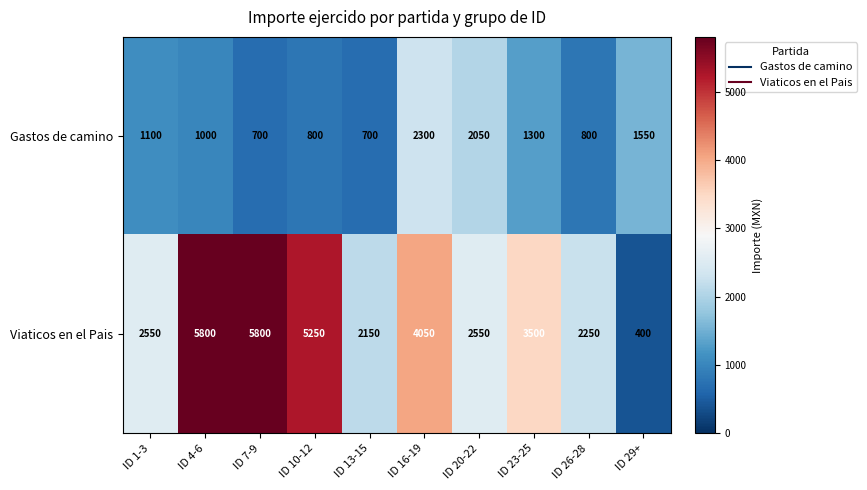

What is the minimum value shown in the chart?

400